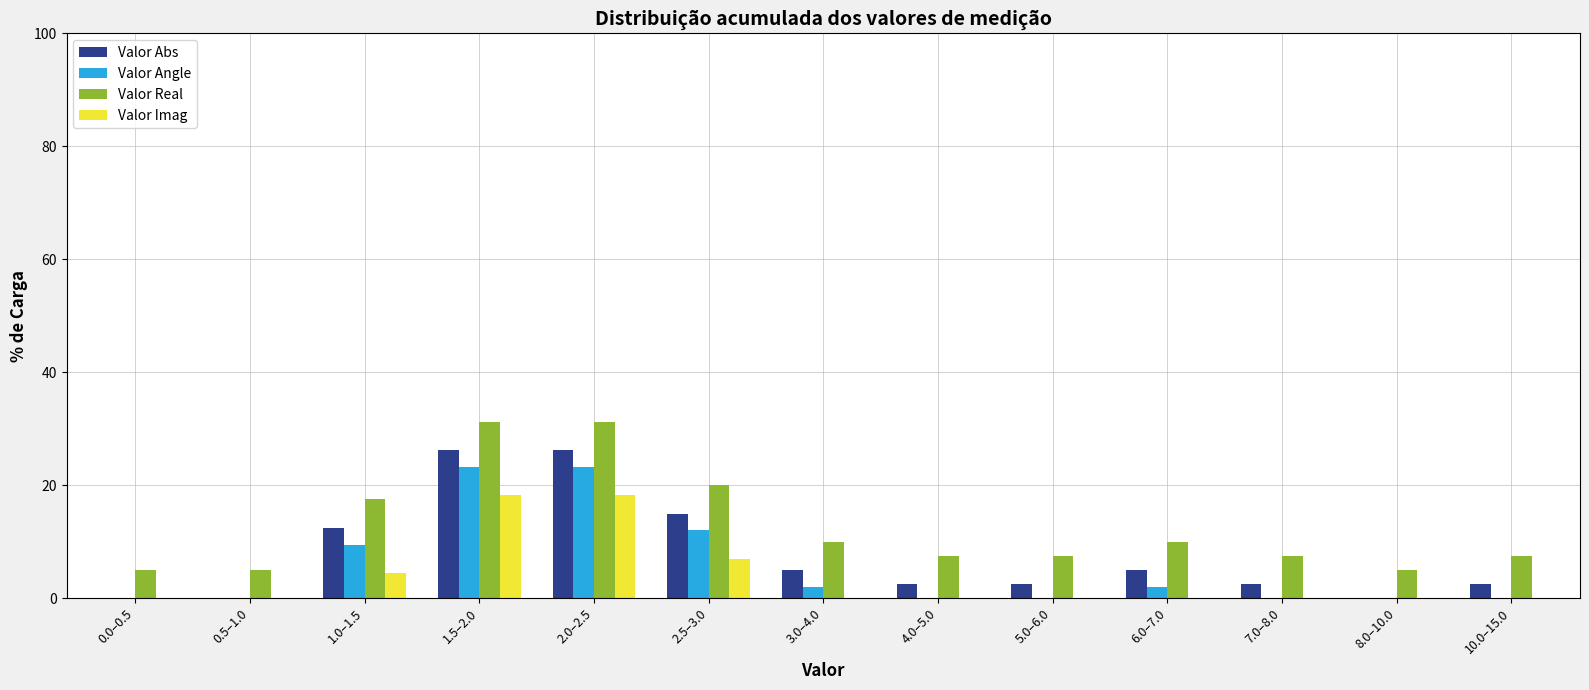

The value of Valor Real at 3.0–4.0 is 17.6. True or false?

False